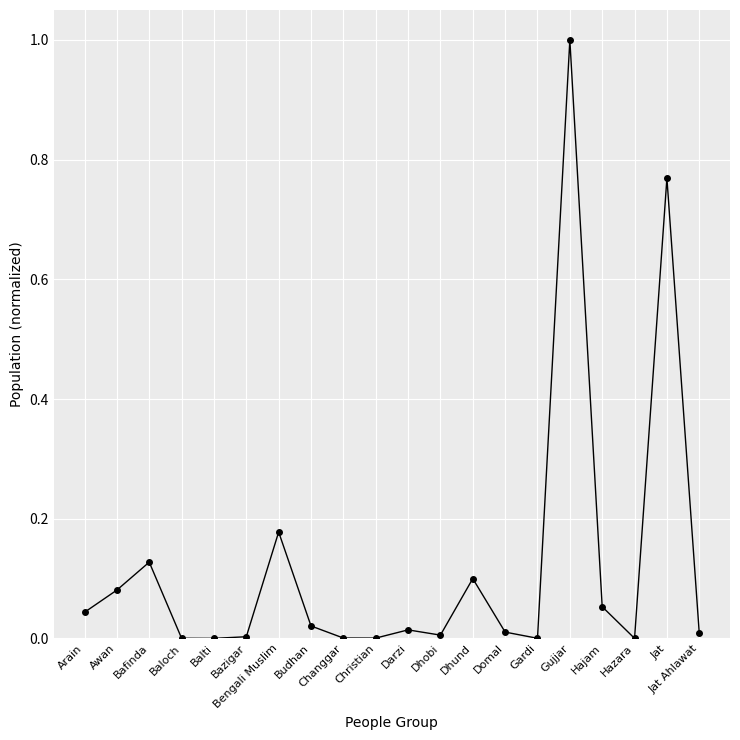

The value at Bazigar is 0.0. True or false?

True